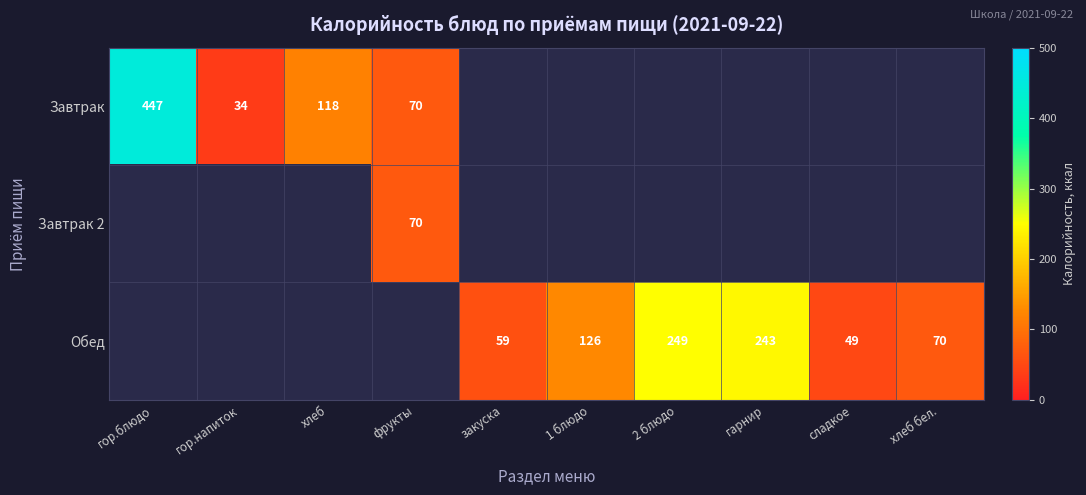

True or false: Обед has a value of 95 at закуска.

False